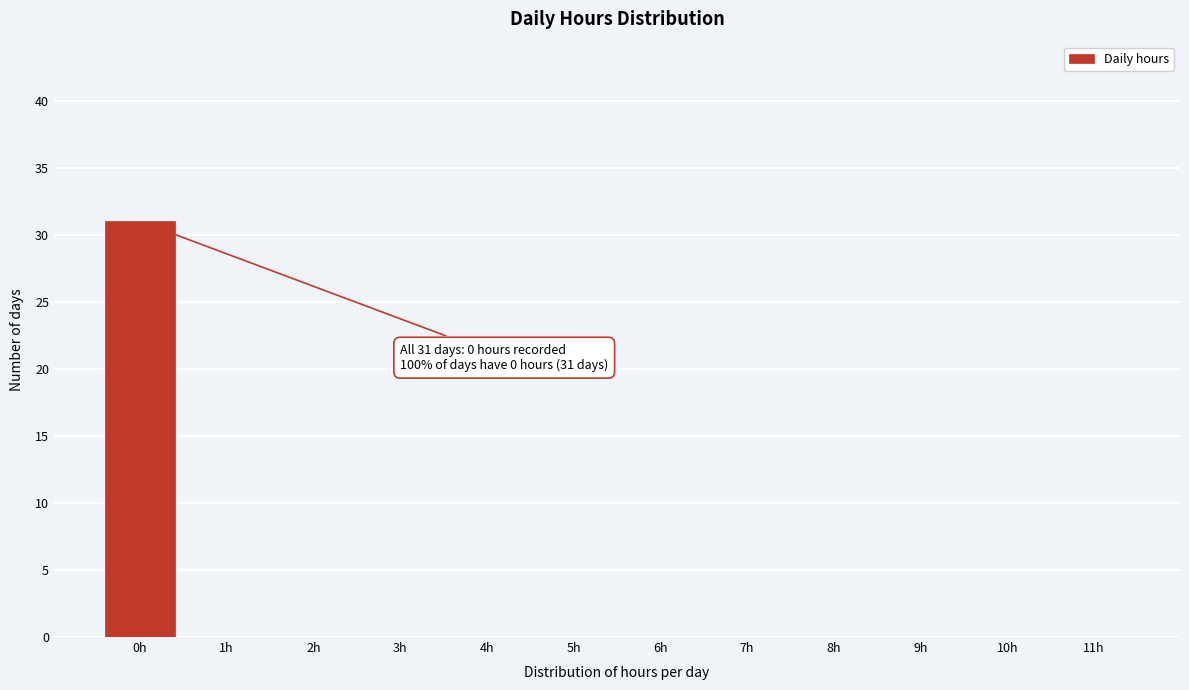

Reading left to right, extract all data points from this chart.

0h=31	1h=0	2h=0	3h=0	4h=0	5h=0	6h=0	7h=0	8h=0	9h=0	10h=0	11h=0